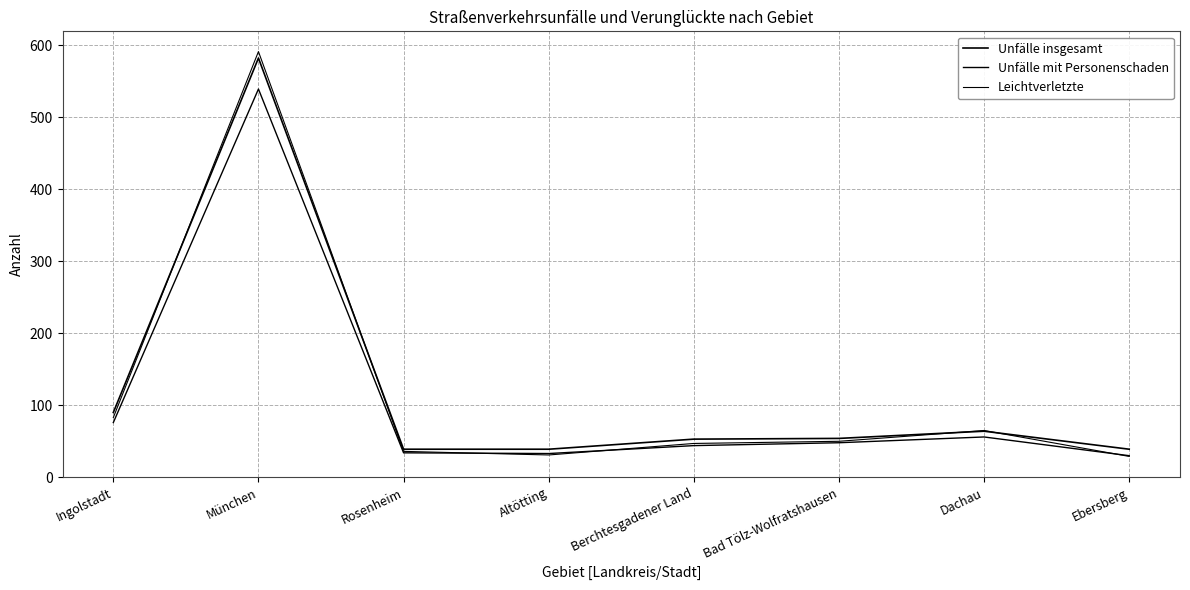

Reading right to left, what are all the values shown in this chart?

Unfälle insgesamt: Ebersberg=39	Dachau=64	Bad Tölz-Wolfratshausen=54	Berchtesgadener Land=53	Altötting=39	Rosenheim=39	München=582	Ingolstadt=90
Unfälle mit Personenschaden: Ebersberg=30	Dachau=56	Bad Tölz-Wolfratshausen=48	Berchtesgadener Land=44	Altötting=33	Rosenheim=34	München=539	Ingolstadt=76
Leichtverletzte: Ebersberg=29	Dachau=65	Bad Tölz-Wolfratshausen=50	Berchtesgadener Land=47	Altötting=31	Rosenheim=36	München=591	Ingolstadt=83